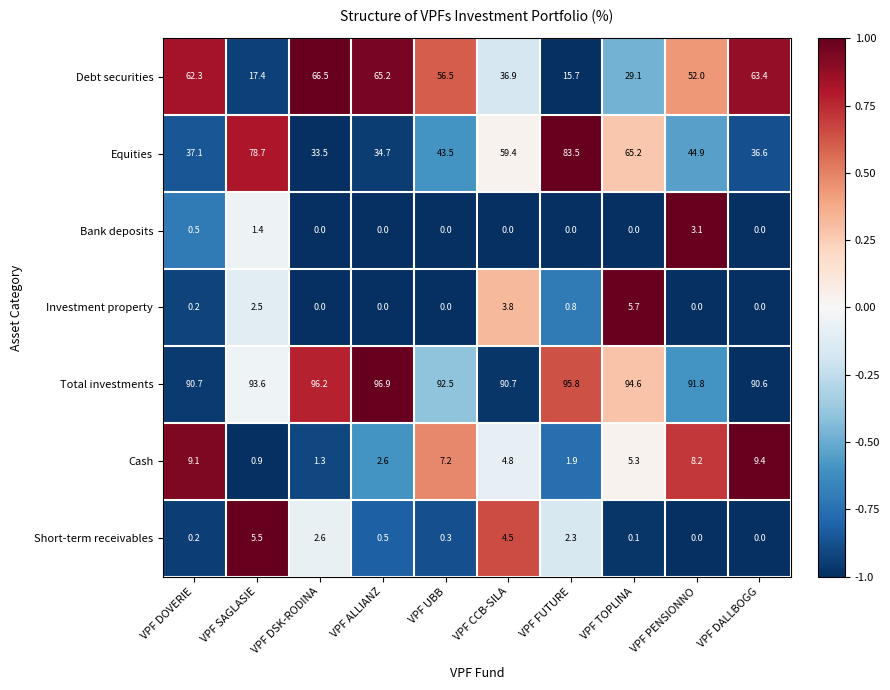

What is the greatest value displayed?

96.9